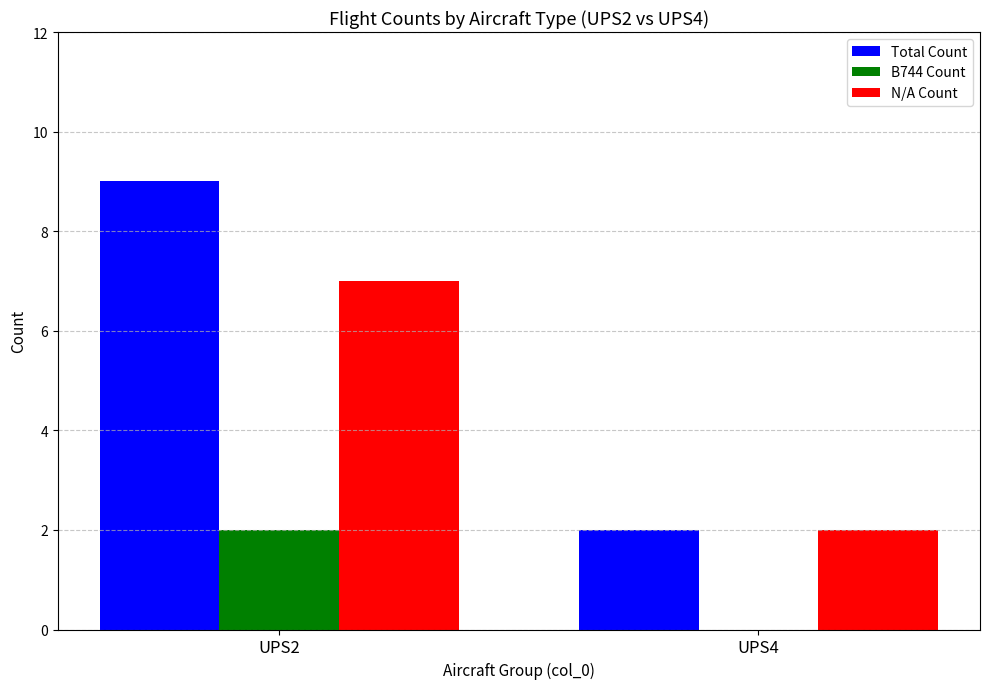

Which series has the largest total across all categories?

Total Count